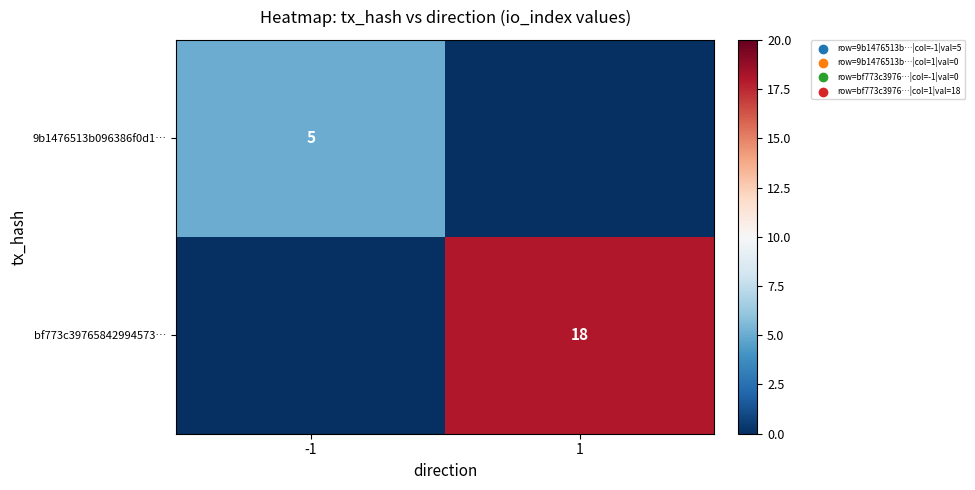

The value of bf773c39765842994573… at 1 is 31. True or false?

False